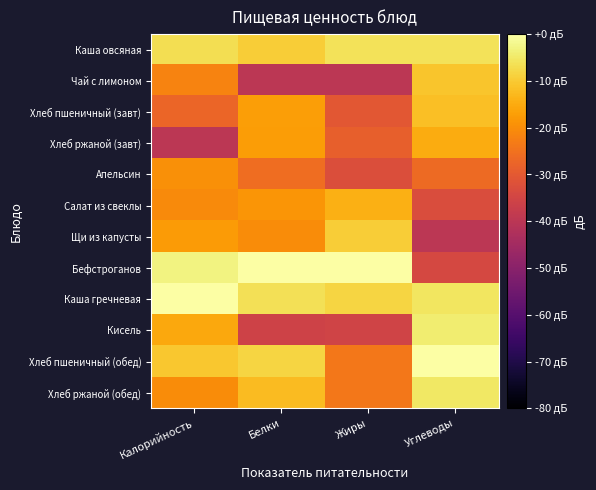

At Углеводы, list the series in order from largest to smallest.

Хлеб пшеничный (обед), Кисель, Хлеб ржаной (обед), Каша гречневая, Каша овсяная, Чай с лимоном, Хлеб пшеничный (завт), Хлеб ржаной (завт), Апельсин, Салат из свеклы, Бефстроганов, Щи из капусты